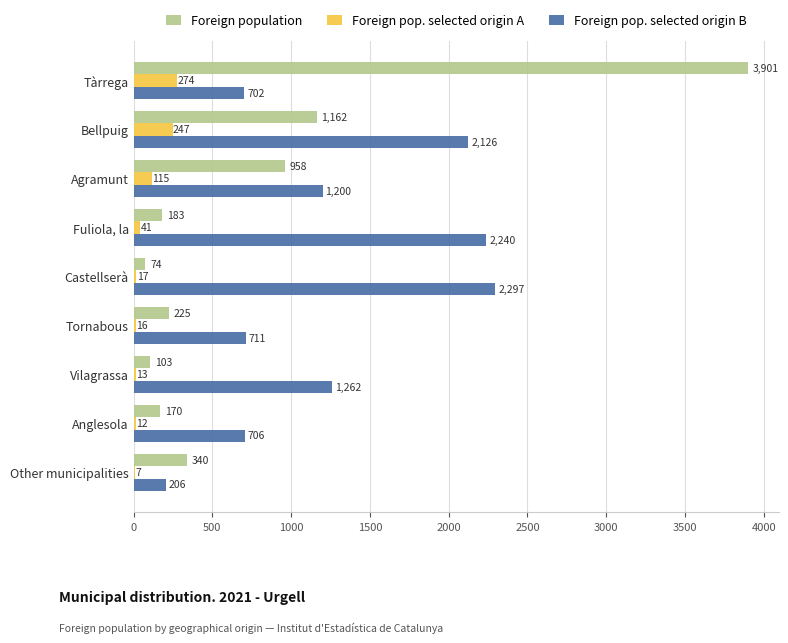

The Foreign population series shows 1162 at Bellpuig. True or false?

True